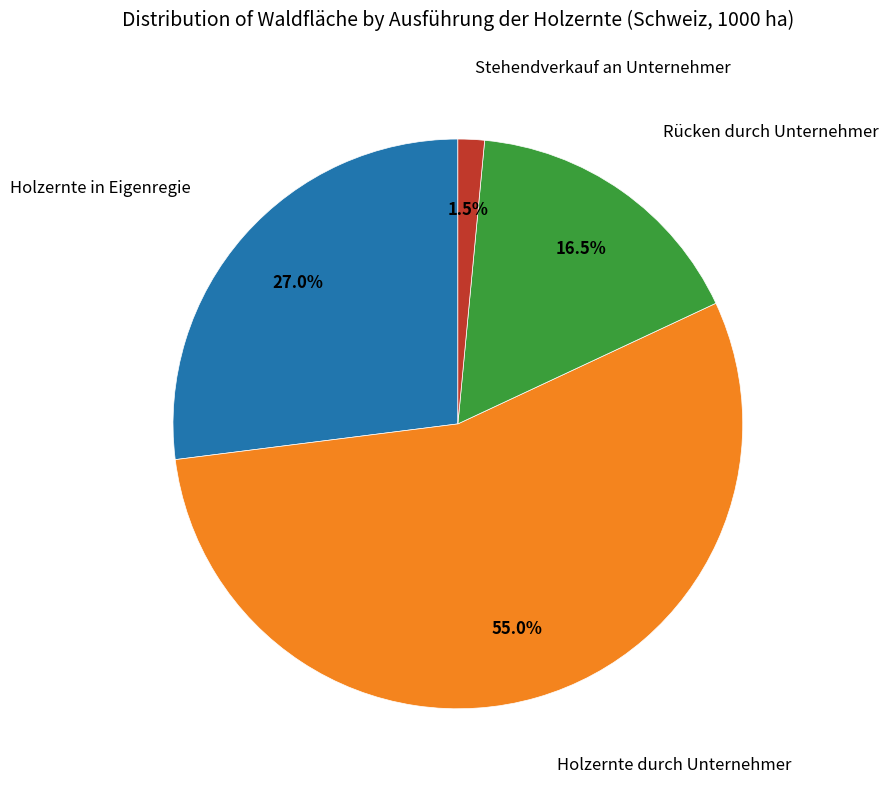

Does any single category account for the majority?

Yes